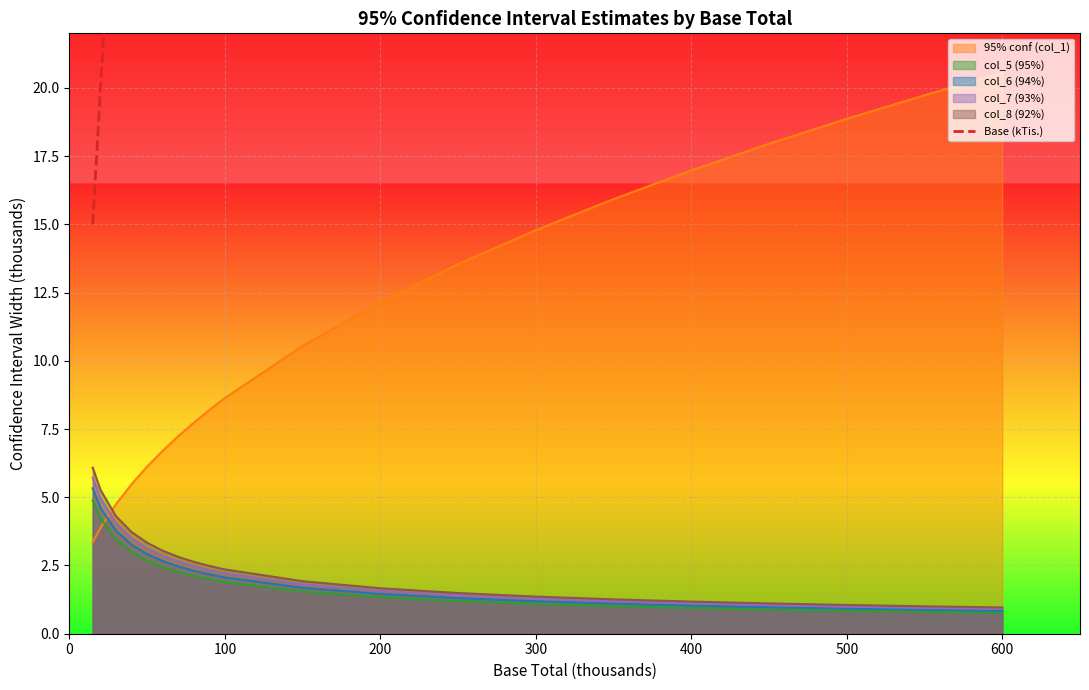

The col_5 (95%) series shows 0.8 at 600. True or false?

True